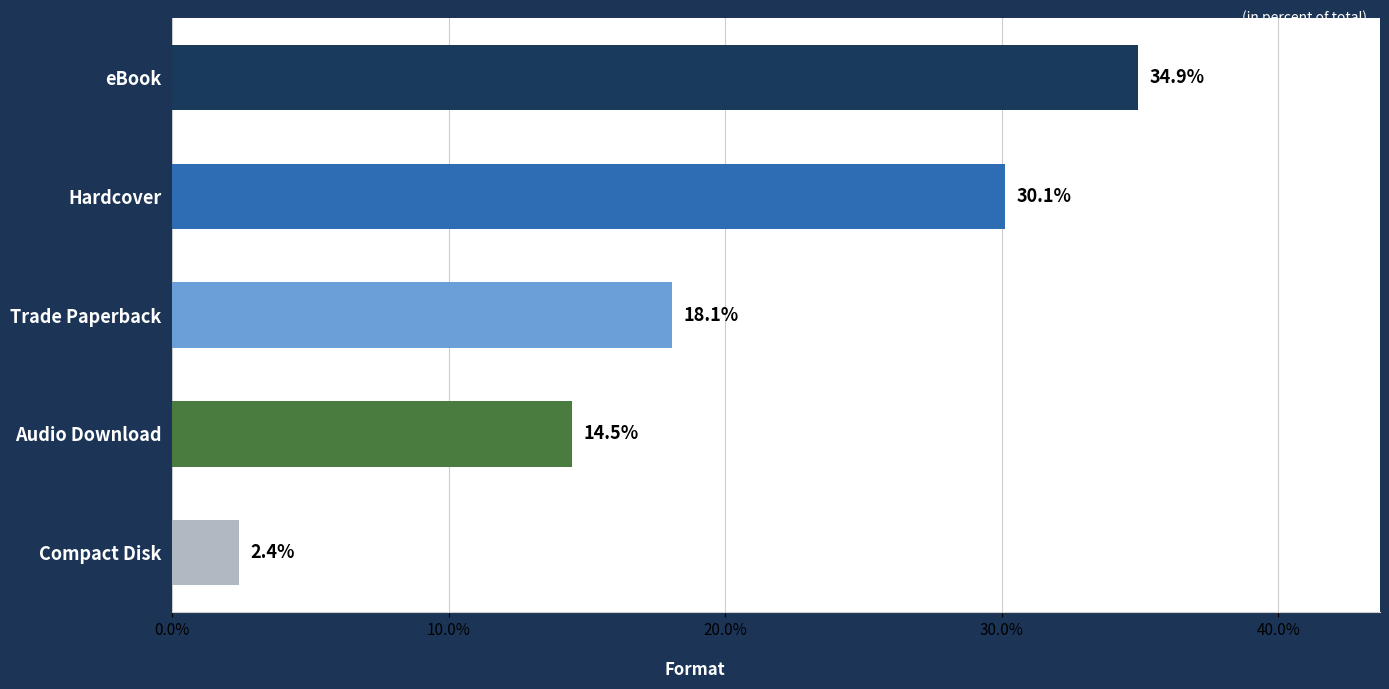

At which category does the chart reach its peak across all series?

eBook